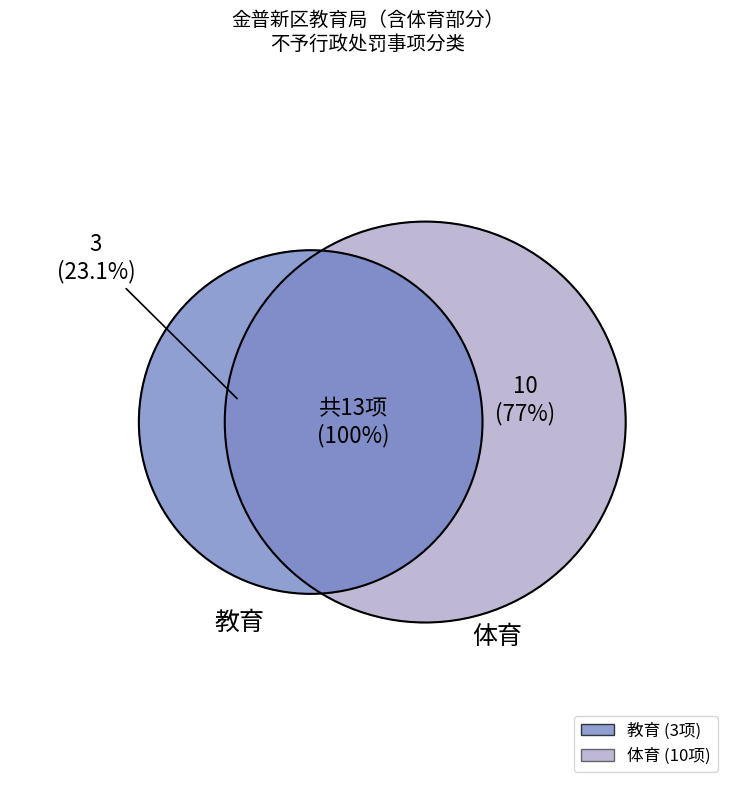

How many slices are in this pie chart?

2